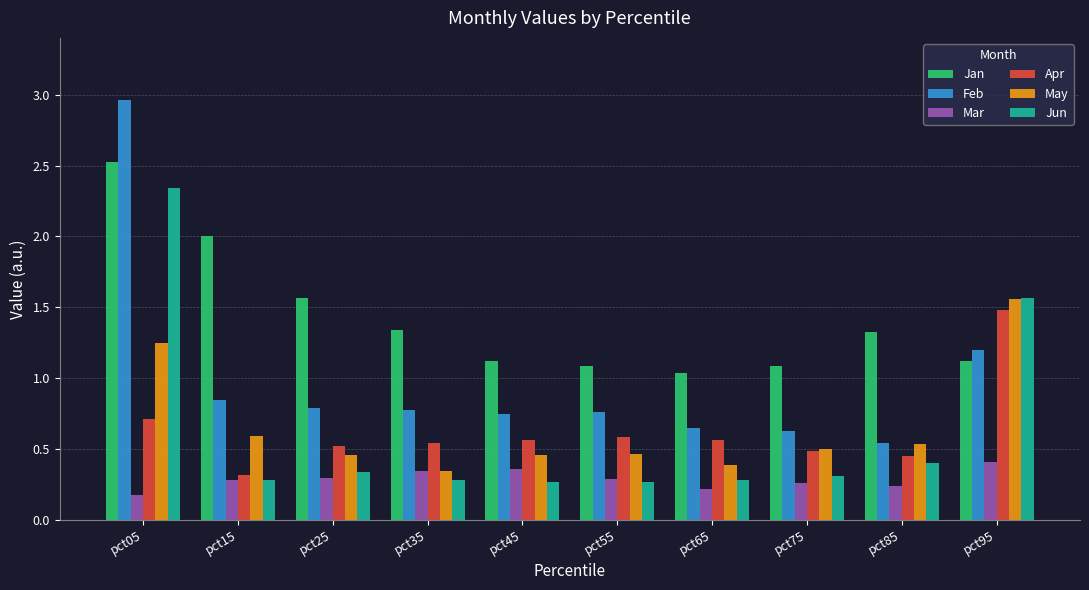

At which category is the sum across all series the highest?

pct05